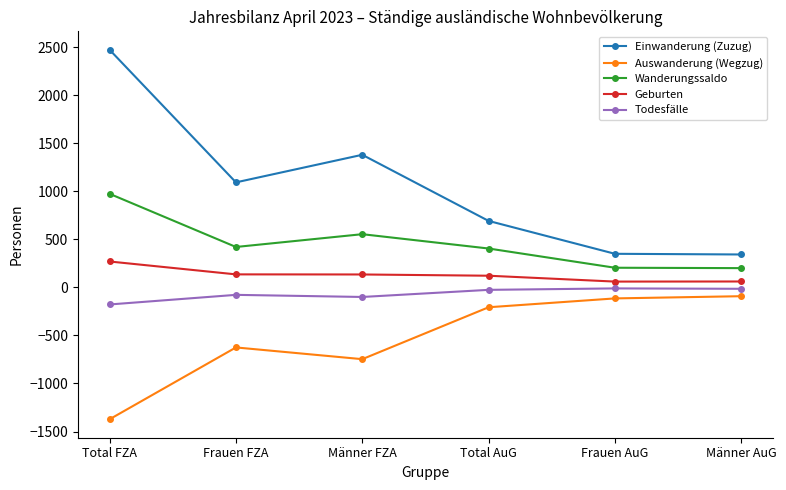

Is the value of Auswanderung (Wegzug) at Total AuG greater than the value of Einwanderung (Zuzug) at Total FZA?

No